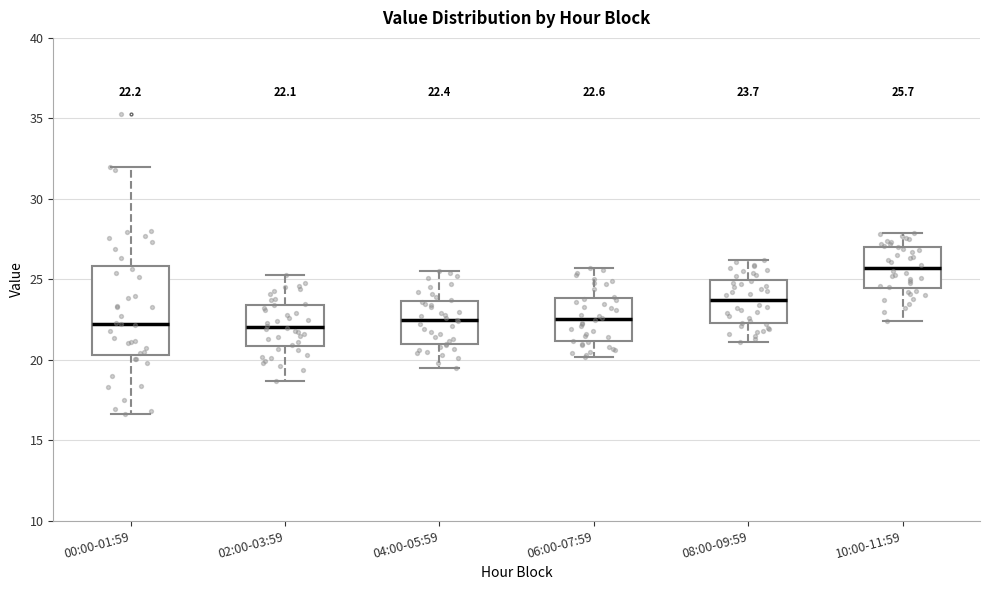

Which box is the tallest, from its lower edge to its upper edge?

00:00-01:59